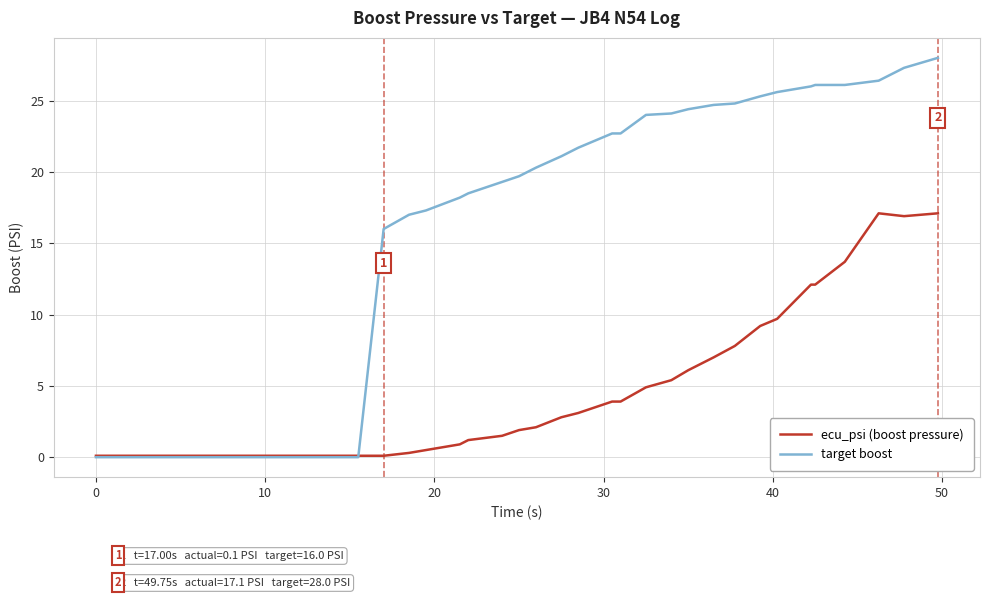

Which series has the largest range (max minus min)?

target boost